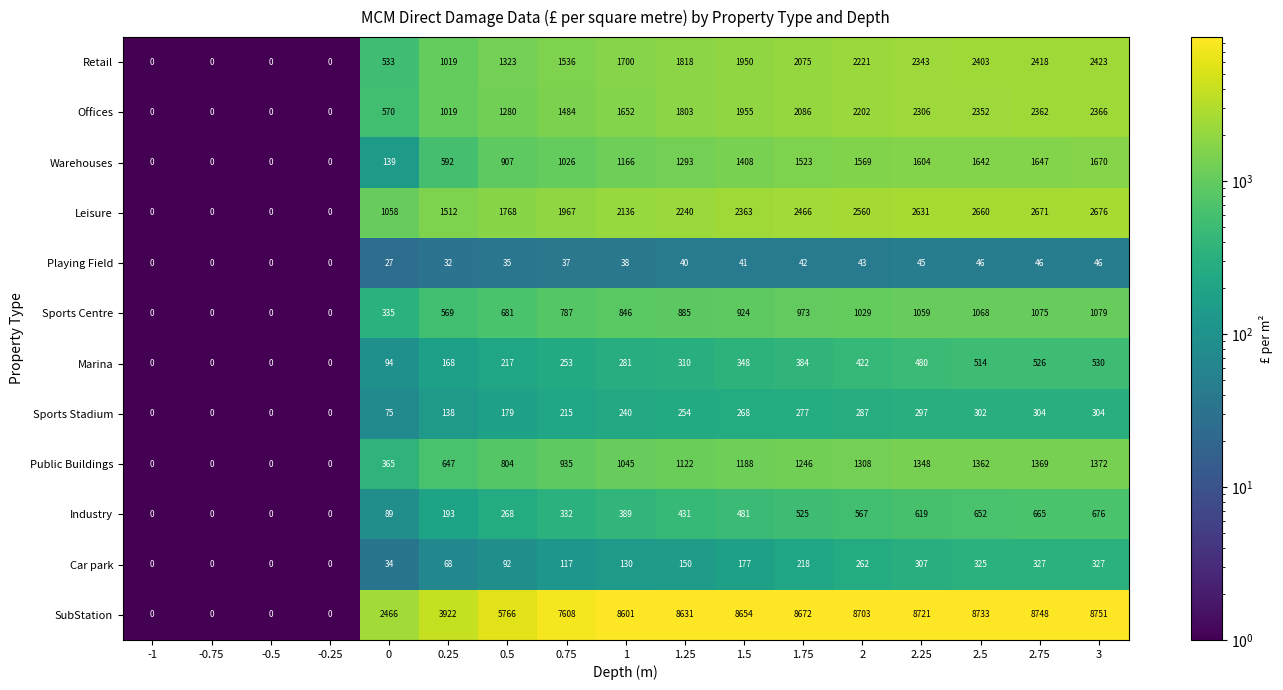

Rank the series by their maximum value, from lowest to highest.

Playing Field, Sports Stadium, Car park, Marina, Industry, Sports Centre, Public Buildings, Warehouses, Offices, Retail, Leisure, SubStation